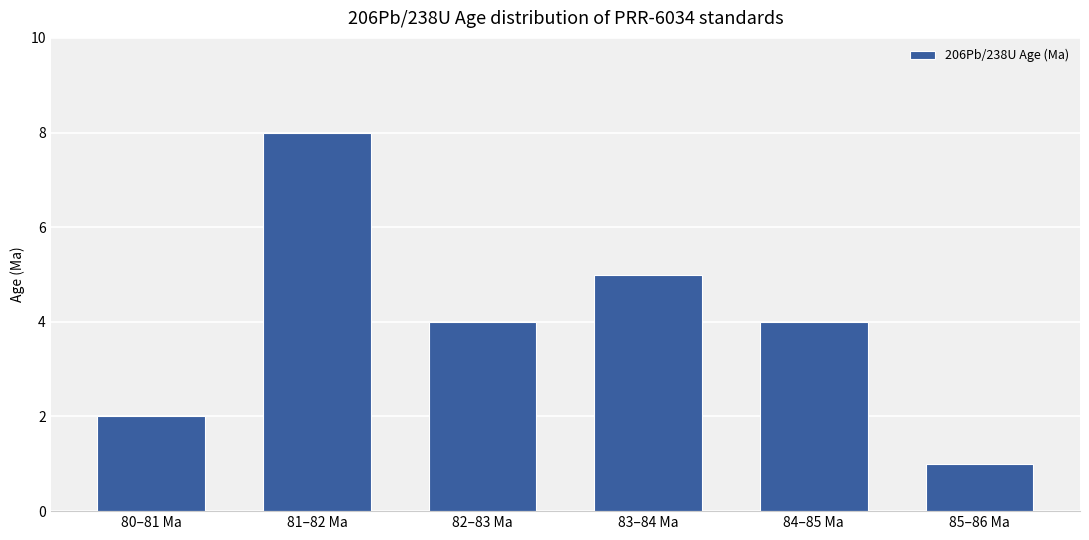

Between 83–84 Ma and 80–81 Ma, which is larger?

83–84 Ma